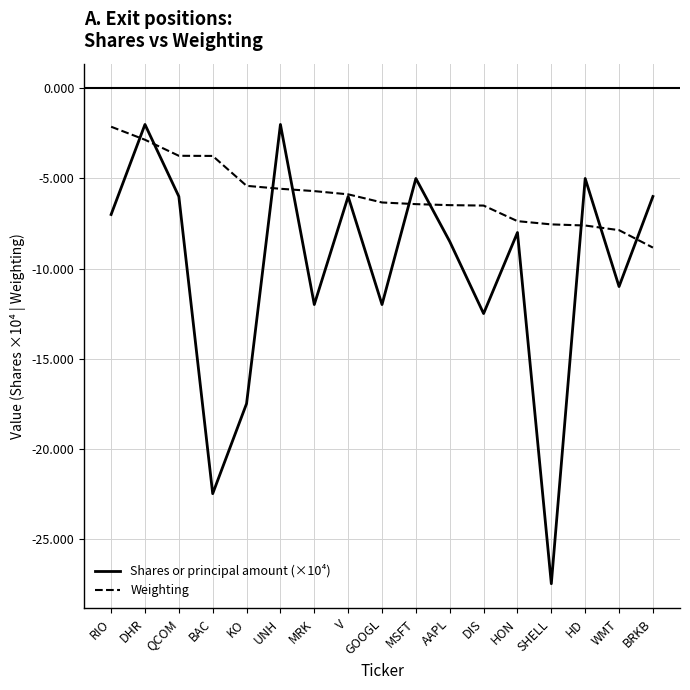

At which category is the sum across all series the highest?

DHR